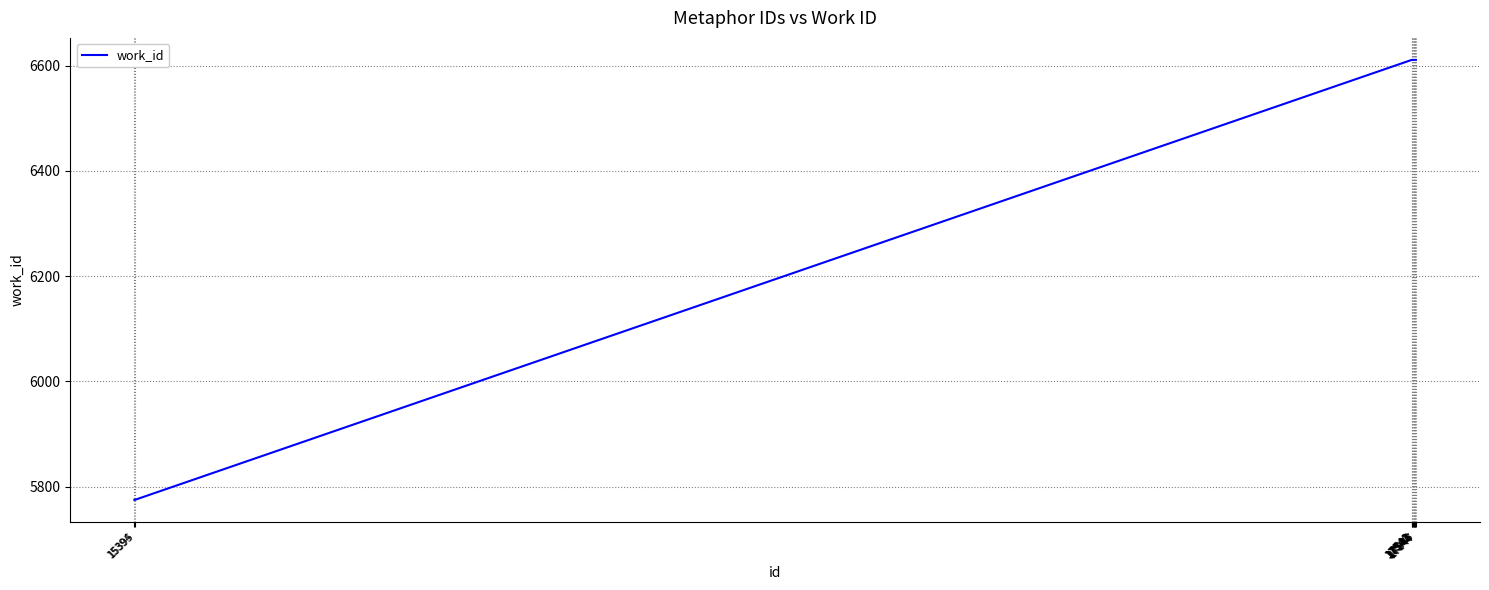

How many series are shown in this chart?

1